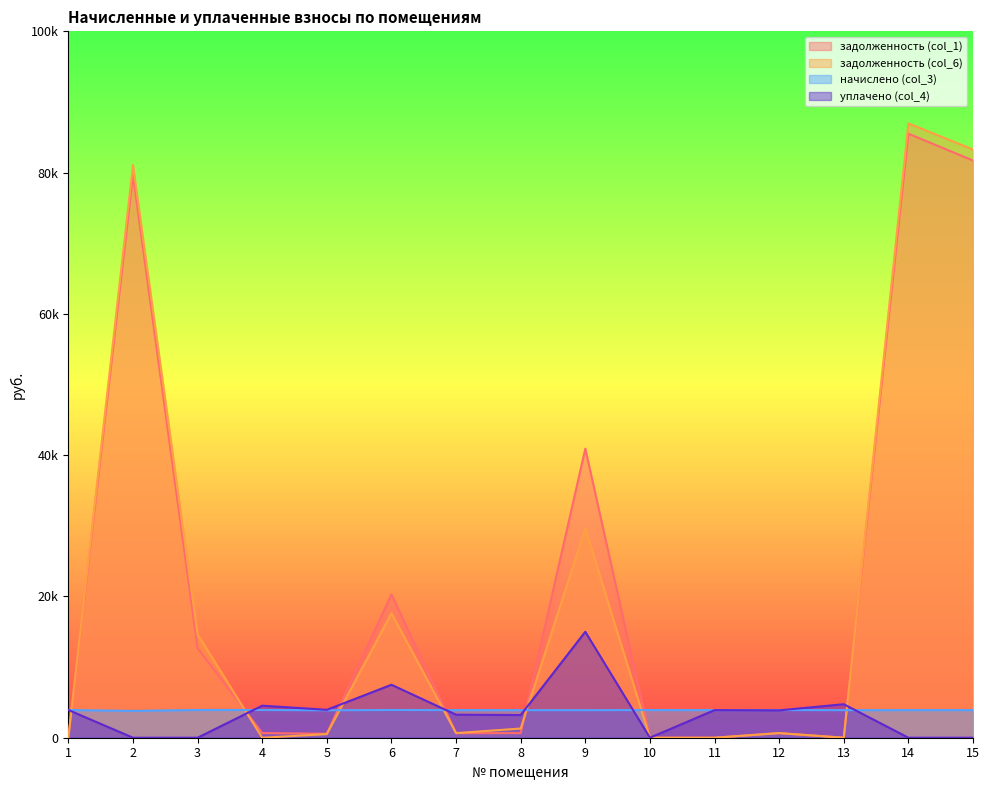

What are all the series names shown in the legend?

задолженность (col_1), задолженность (col_6), начислено (col_3), уплачено (col_4)